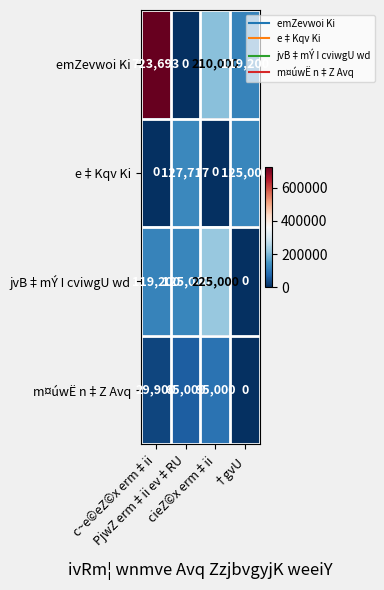

How many distinct data groups are displayed?

4